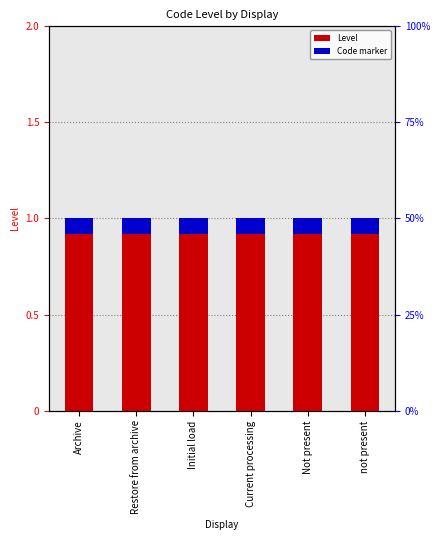

Reading left to right, list all the values displayed in this chart.

Level: Archive=1.0	Restore from archive=1.0	Initial load=1.0	Current processing=1.0	Not present=1.0	not present=1.0
Code marker: Archive=0.1	Restore from archive=0.1	Initial load=0.1	Current processing=0.1	Not present=0.1	not present=0.1